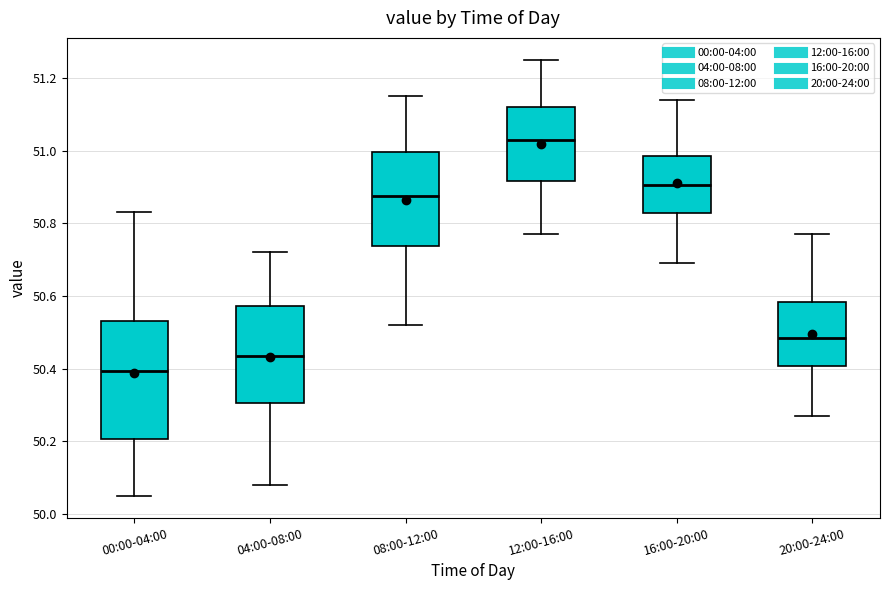

Which box is the tallest, from its lower edge to its upper edge?

00:00-04:00